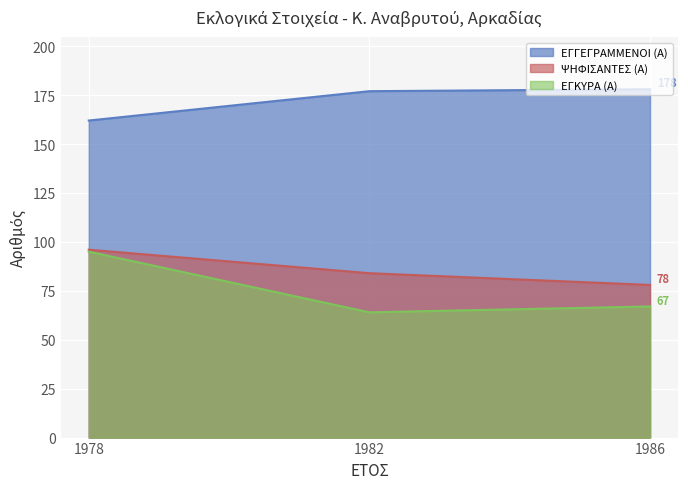

What is the difference between the maximum and second lowest values in the ΨΗΦΙΣΑΝΤΕΣ (Α) series?

12